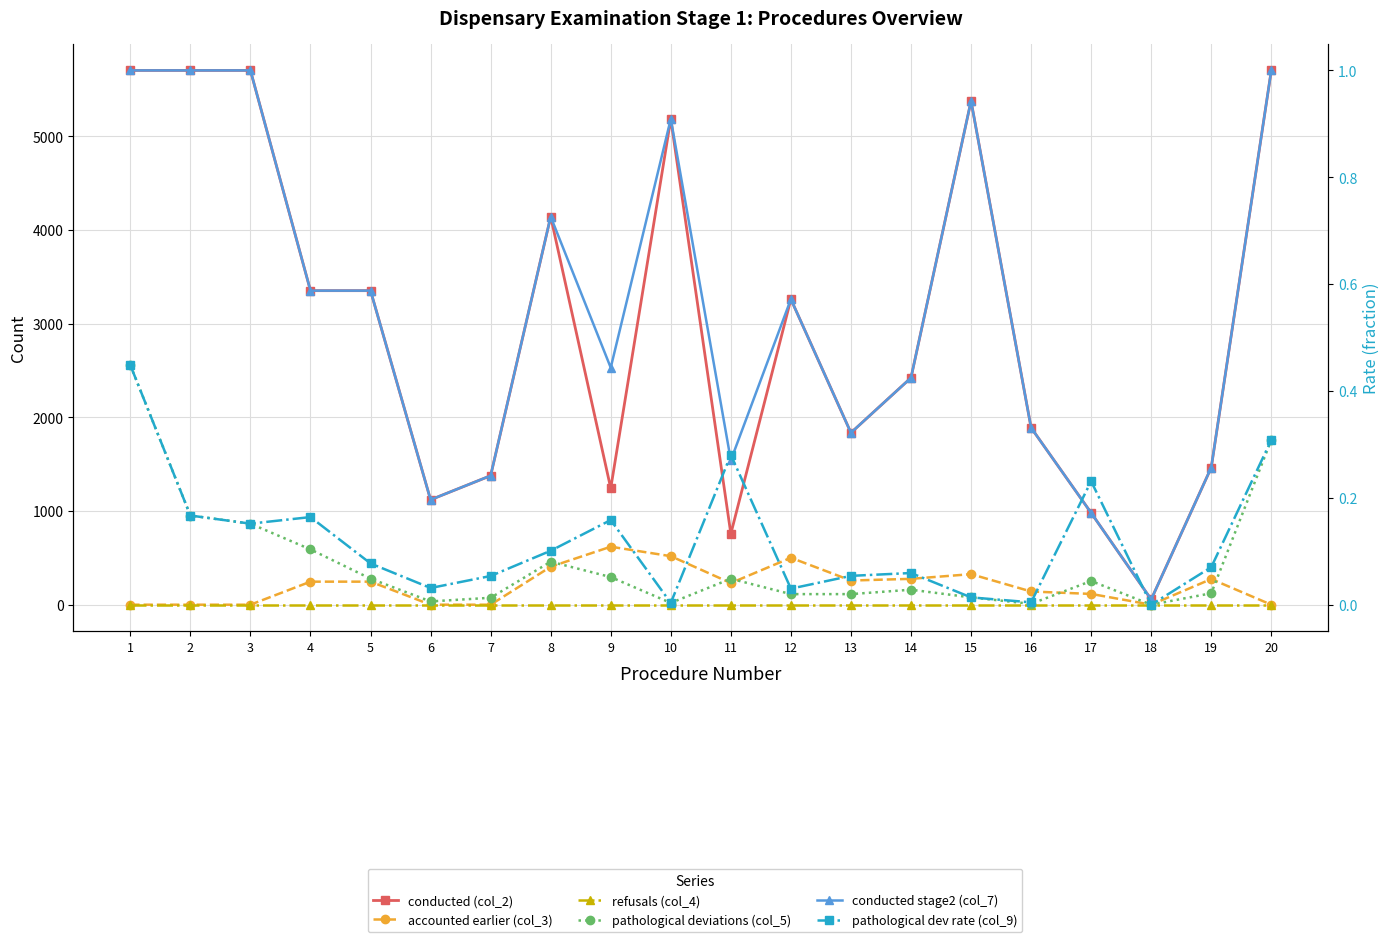

At how many categories does at least one series exceed 5638?

4